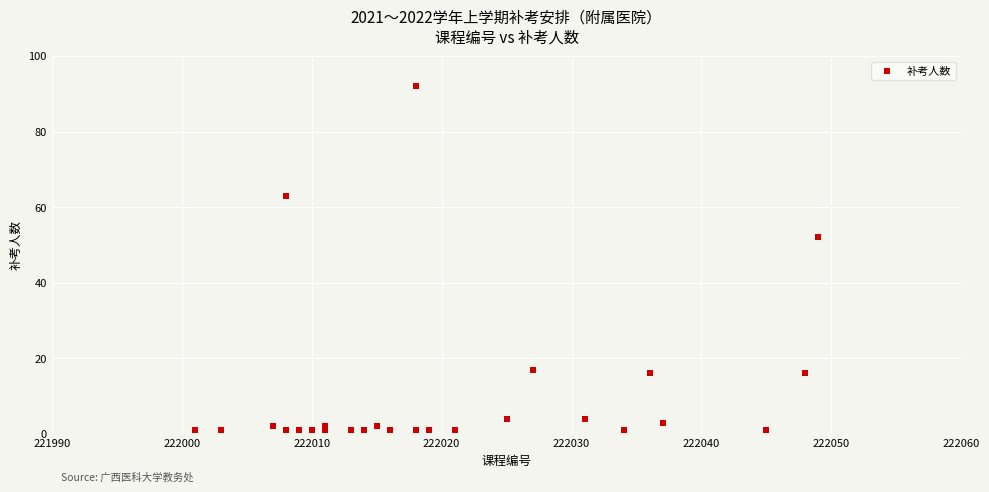

What Y value in the scatter plot is closest to 46?

52